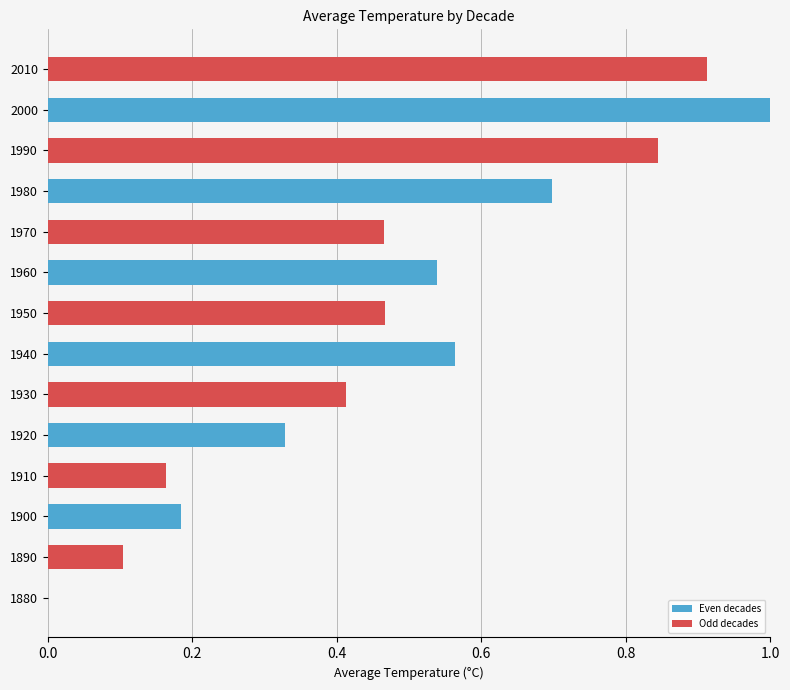

At which category does the chart reach its peak across all series?

2000